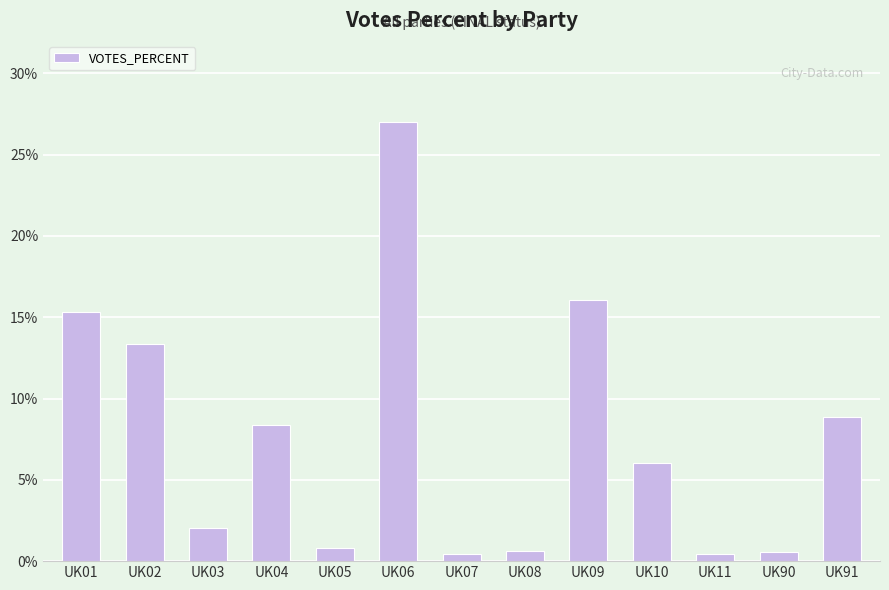

Which has a higher value, UK01 or UK04?

UK01